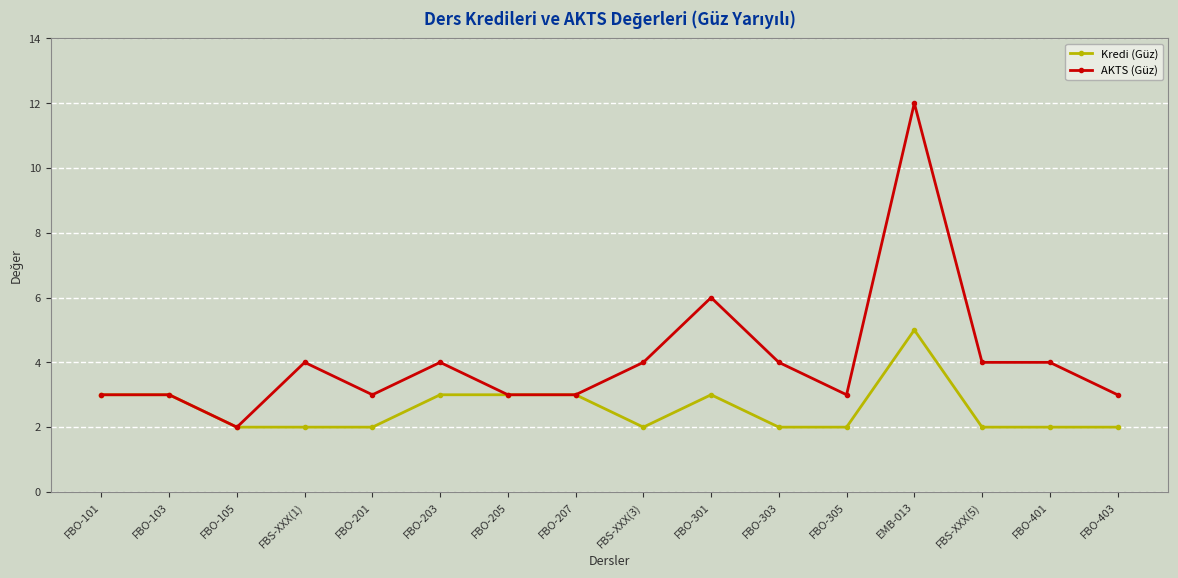

Which series has the widest spread of values?

AKTS (Güz)